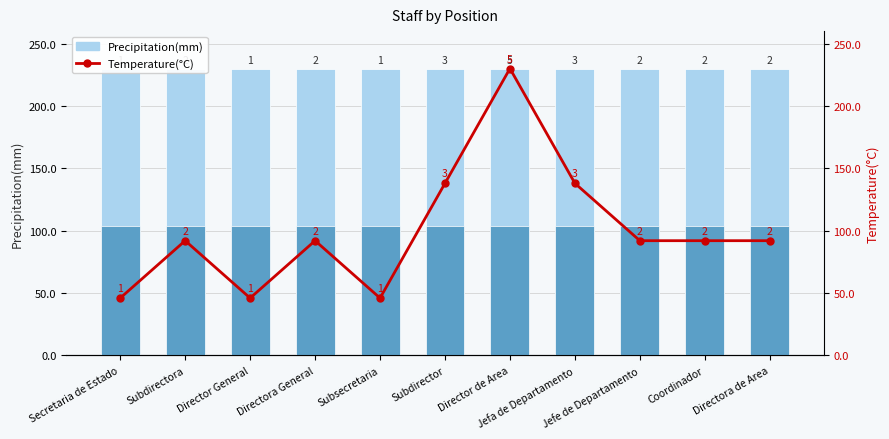

How many data points does each series have?

11